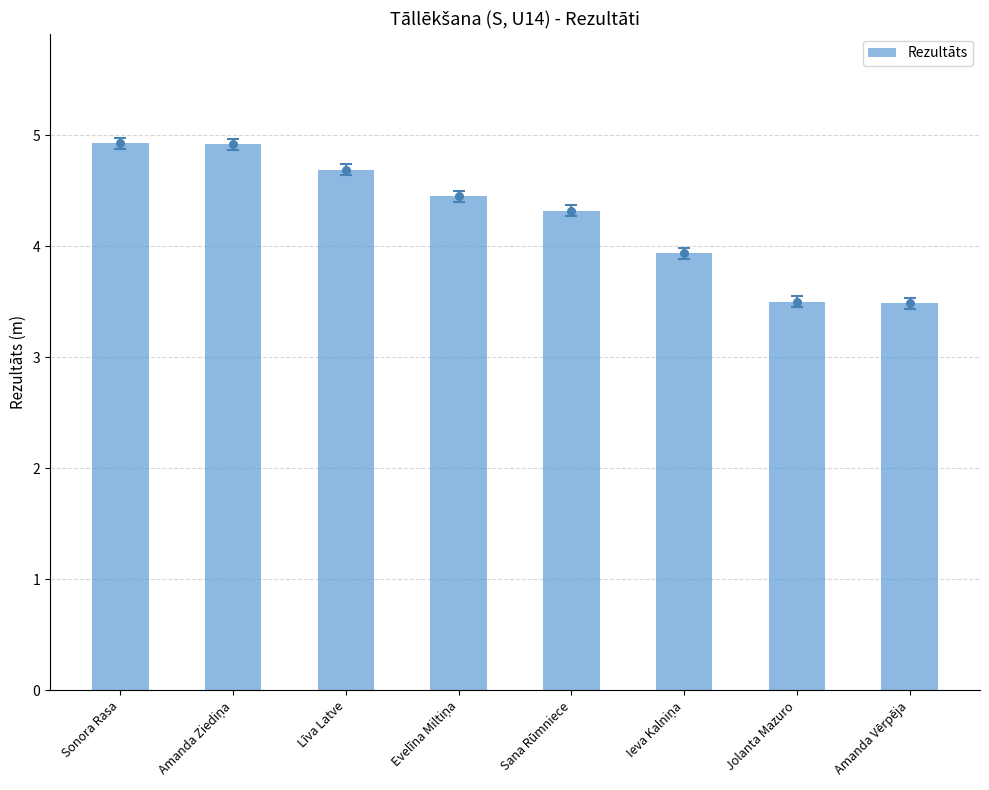

What is the change in value from Sonora Rasa to Sana Rūmniece?

-0.6